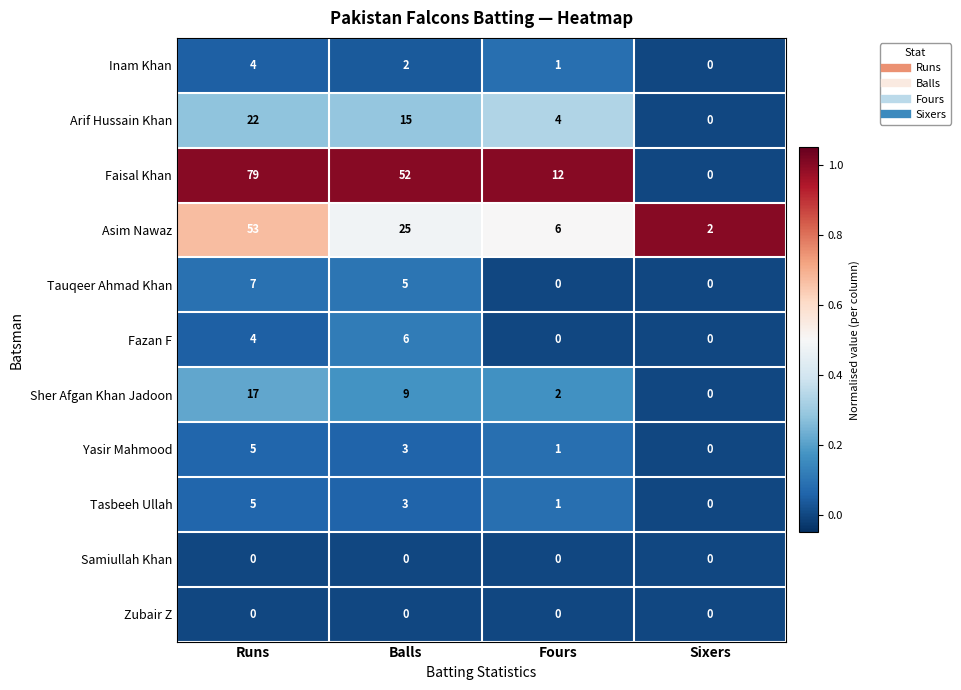

Which category has the highest value in the Inam Khan series?

Runs